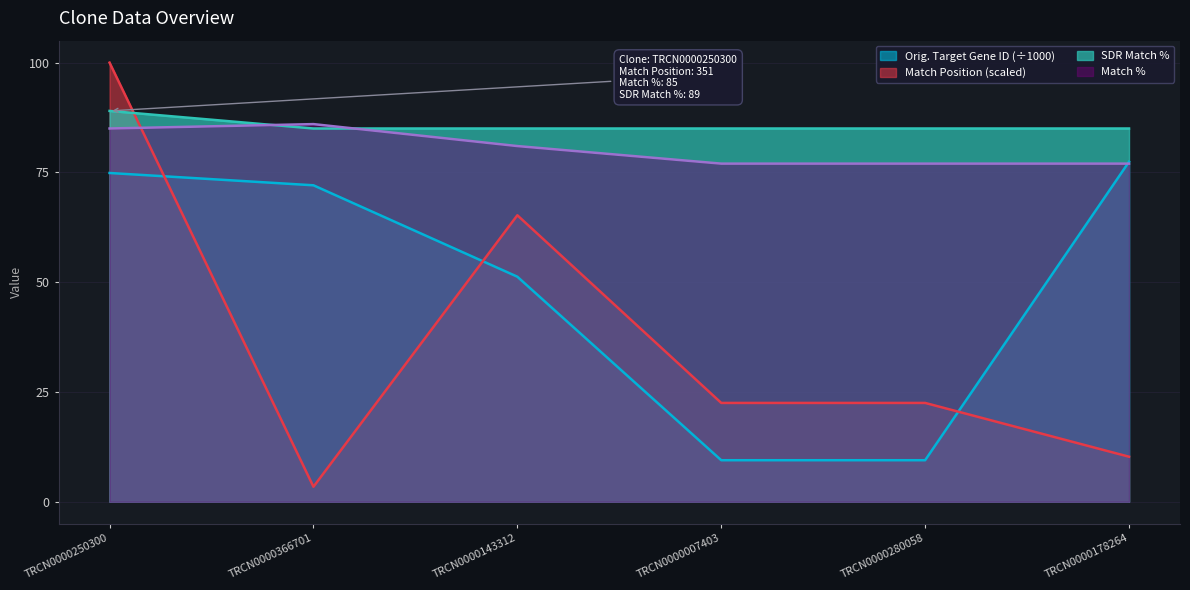

At which category does Match Position reach its first local peak?

TRCN0000143312